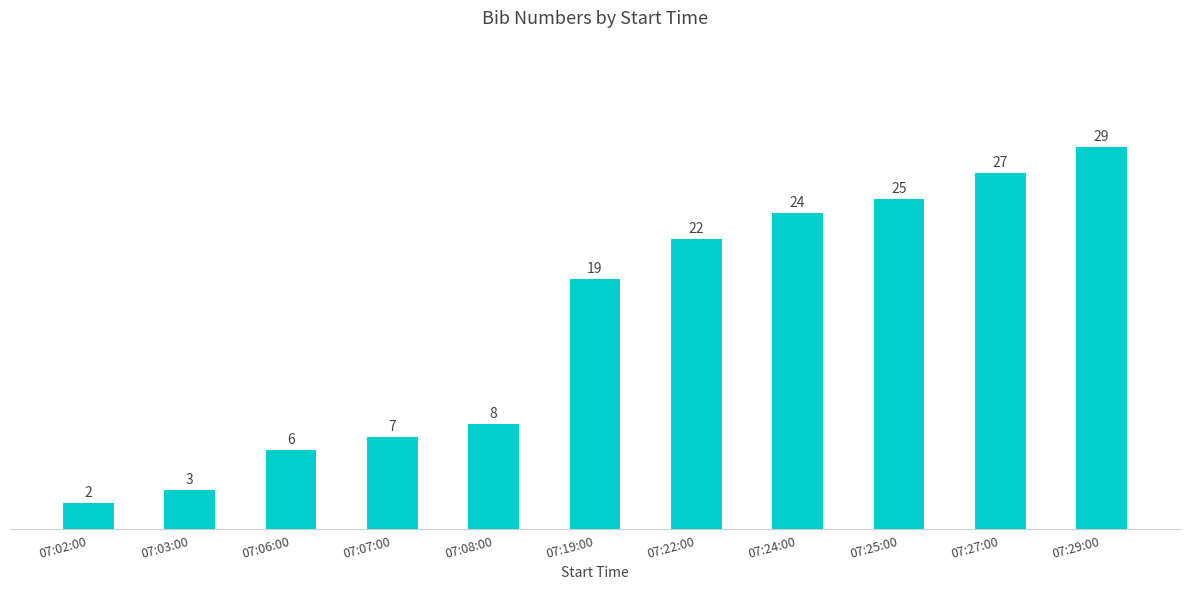

Is it true that the value at 07:22:00 is 12?

False